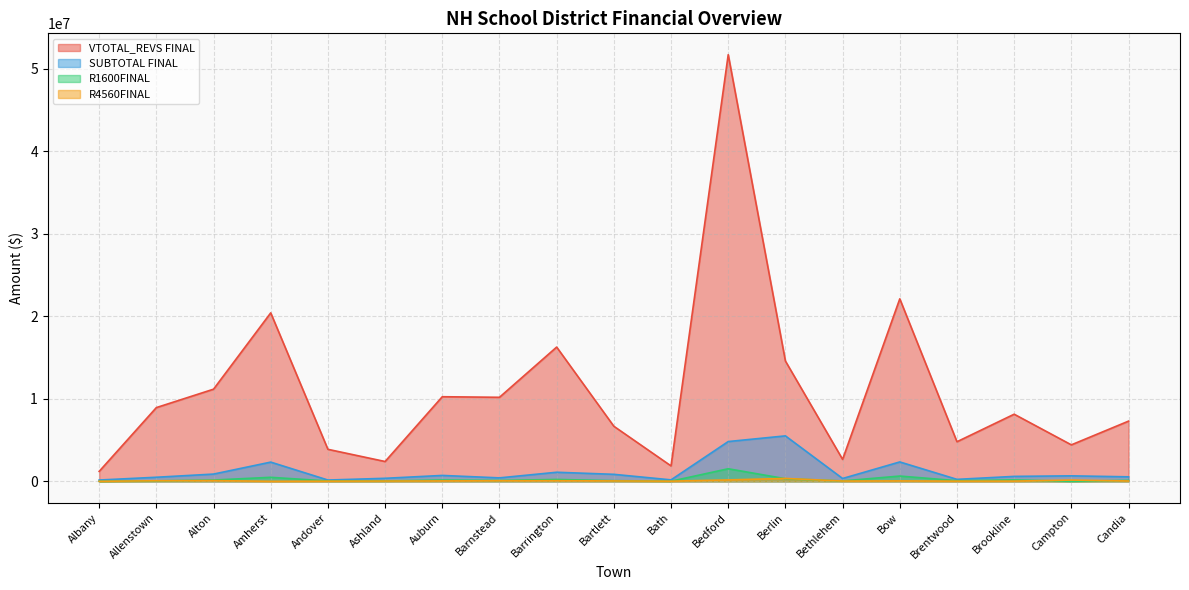

What is the difference between the highest and lowest values at Bath?

1853360